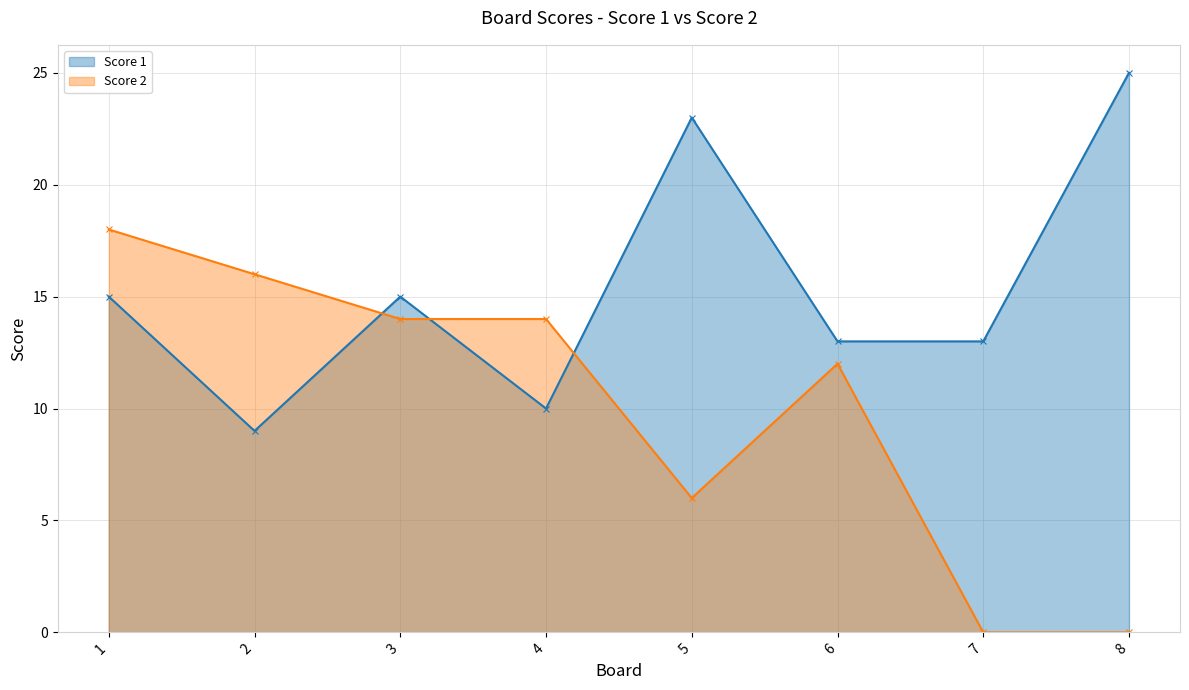

How many times do Score 2 and Score 1 cross each other?

3